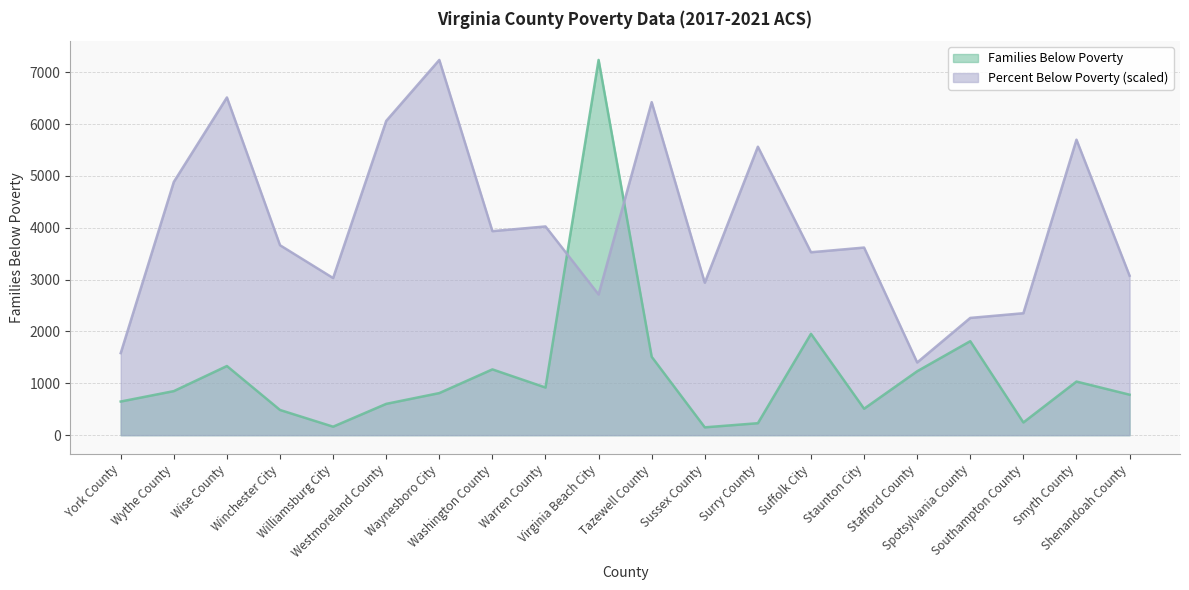

Reading left to right, extract all data points from this chart.

Families Below Poverty: 649.0	850.0	1334.0	486.0	164.0	604.0	812.0	1269.0	919.0	7238.0	1512.0	151.0	231.0	1955.0	510.0	1233.0	1813.0	245.0	1034.0	781.0
Percent Below Poverty: 1583.3	4885.7	6514.2	3664.2	3030.9	6061.8	7238.0	3935.7	4026.1	2714.2	6423.7	2940.4	5564.2	3528.5	3619.0	1402.4	2261.9	2352.3	5699.9	3076.2